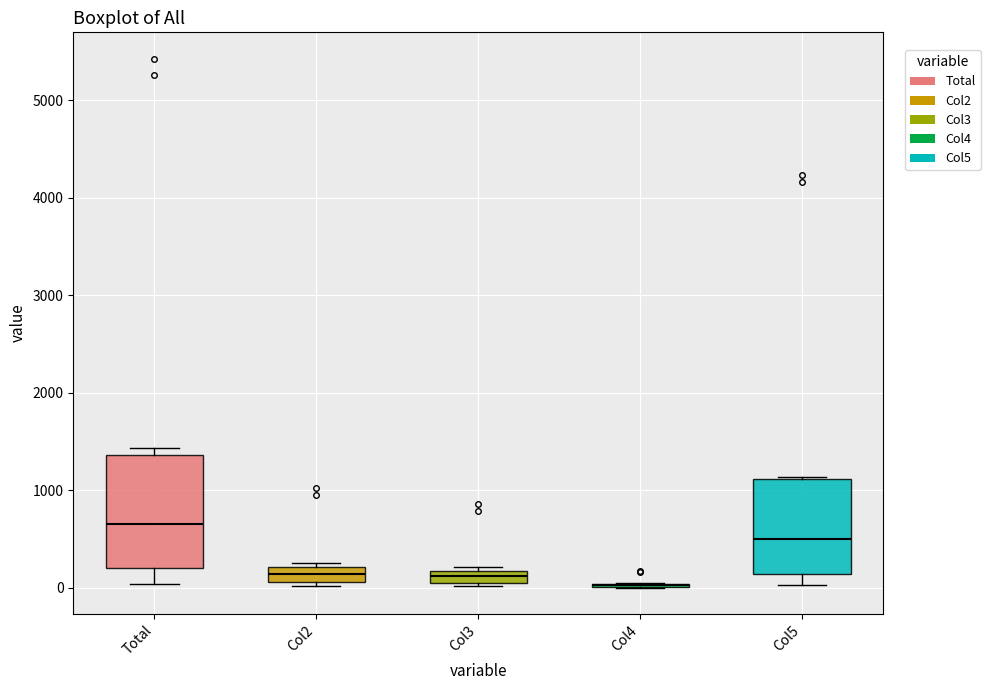

Which box is the tallest, from its lower edge to its upper edge?

Total